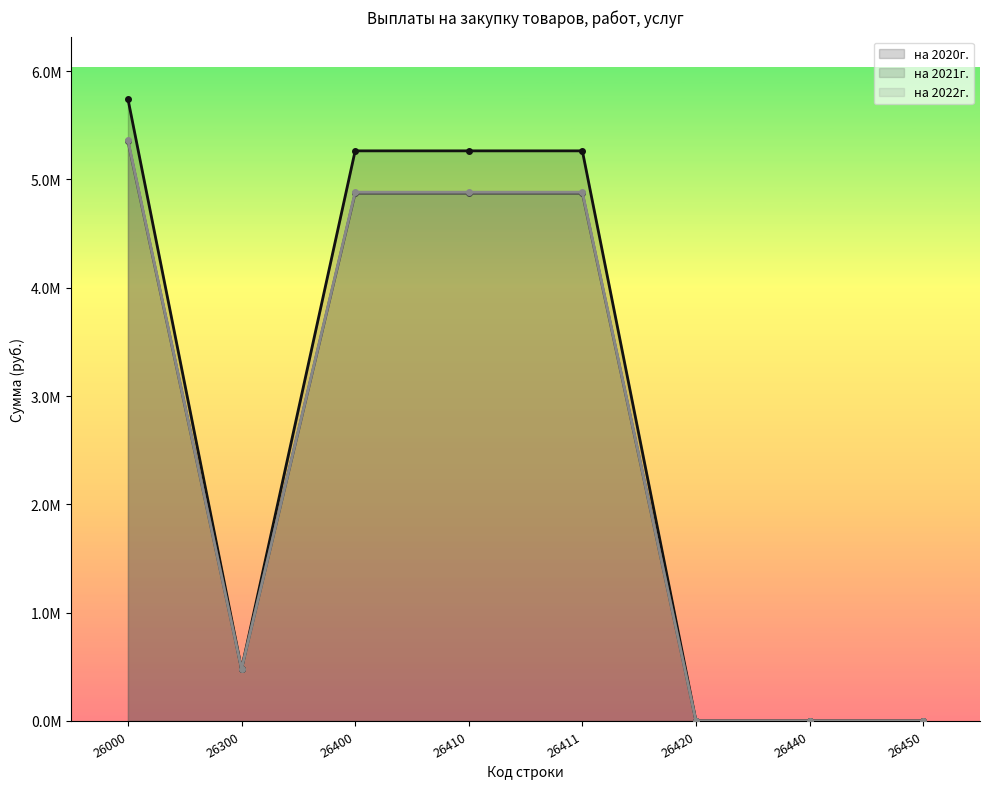

What is the spread (max minus min) of values at 26400?

391312.5